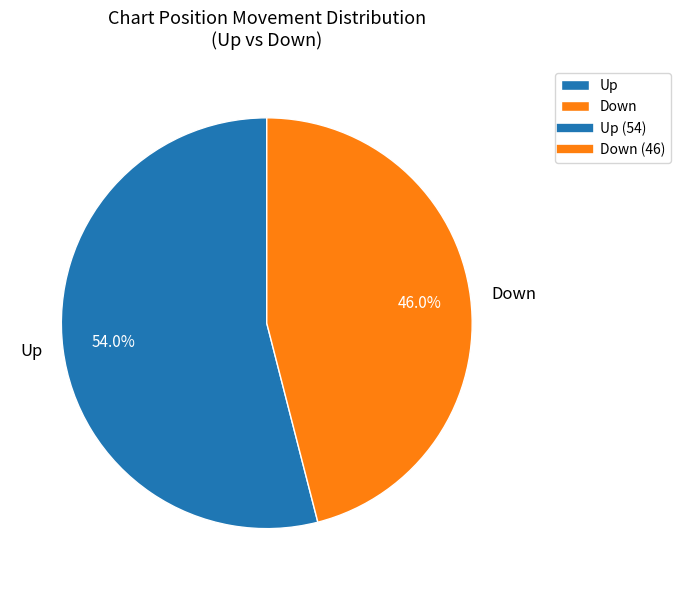

Is there a majority slice in this chart?

Yes